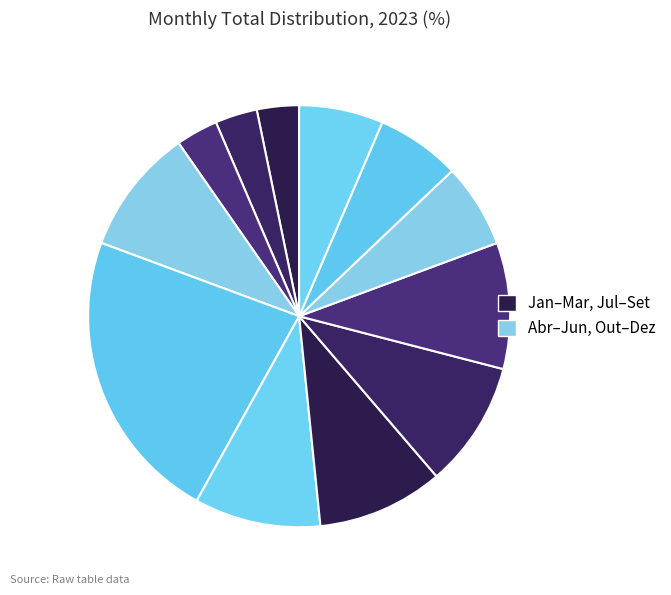

Rank the categories by value from lowest to highest.

Jan, Fev, Mar, Out, Nov, Dez, Abr, Jun, Jul, Ago, Set, Mai